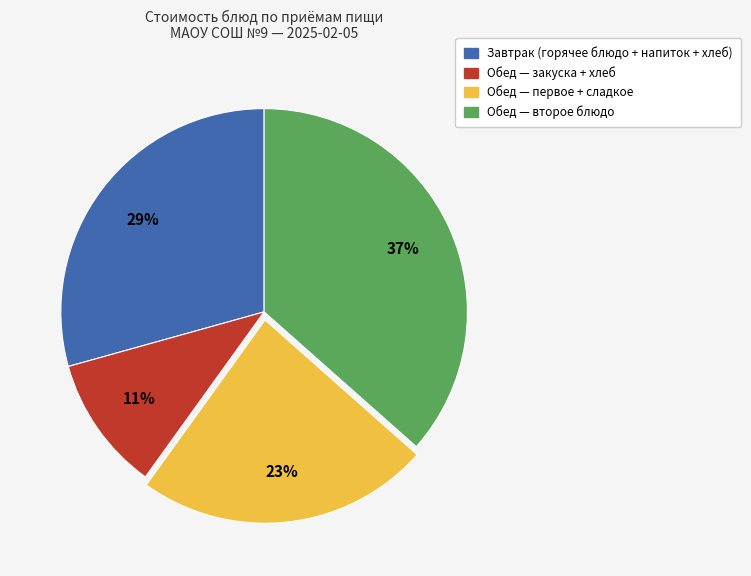

To the nearest percent, what is the difference between the largest and smallest slice percentages?

26%